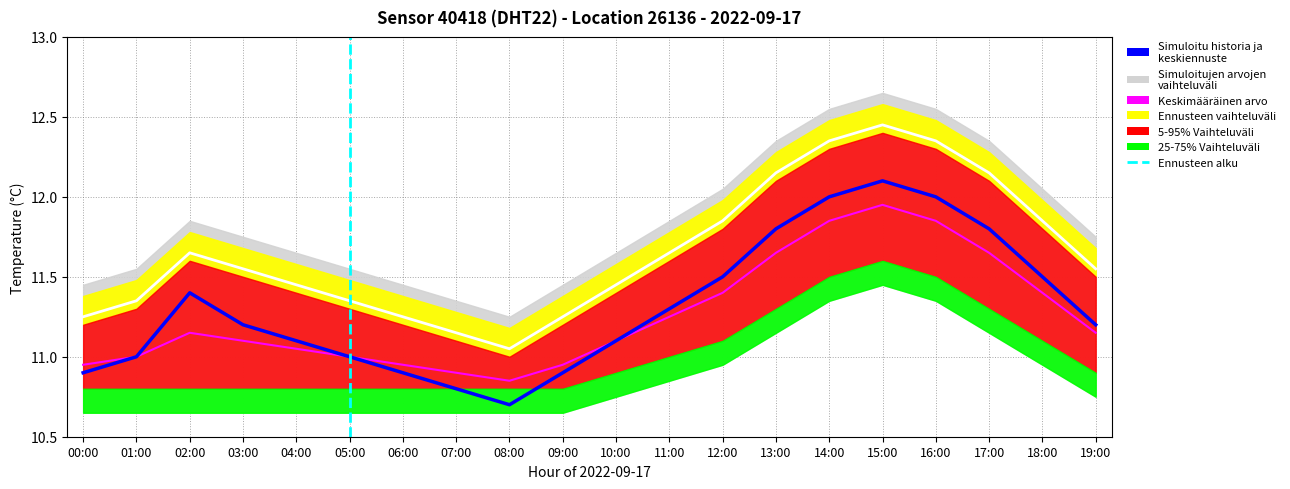

Where does the temperature series first go above 11?

02:00